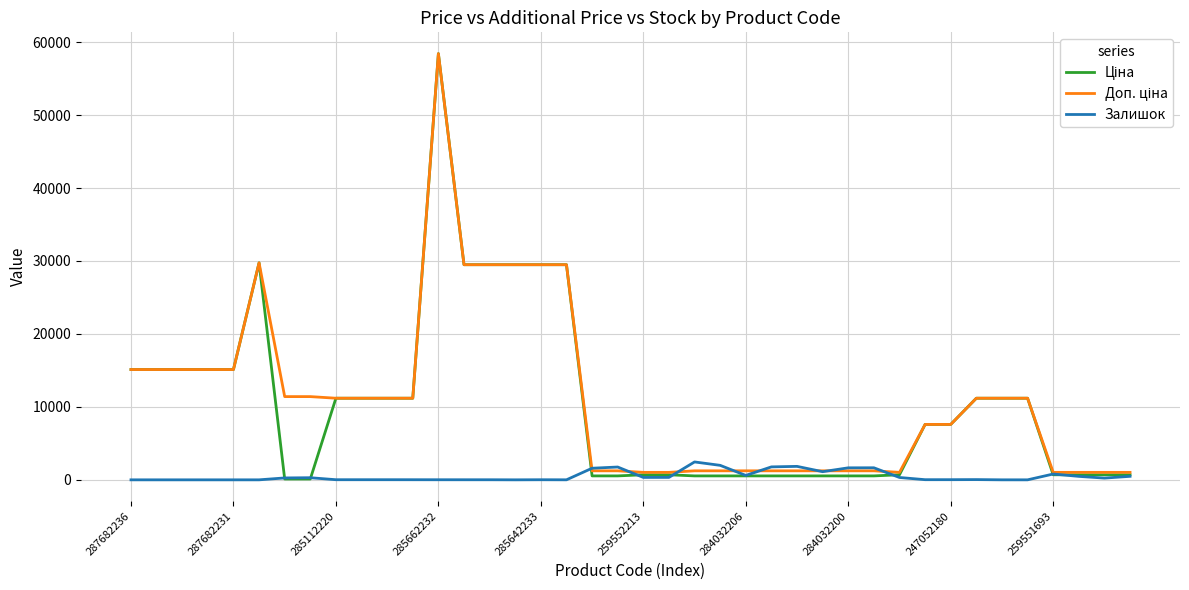

What is the difference between the maximum and second lowest values in the Залишок series?

2453.0